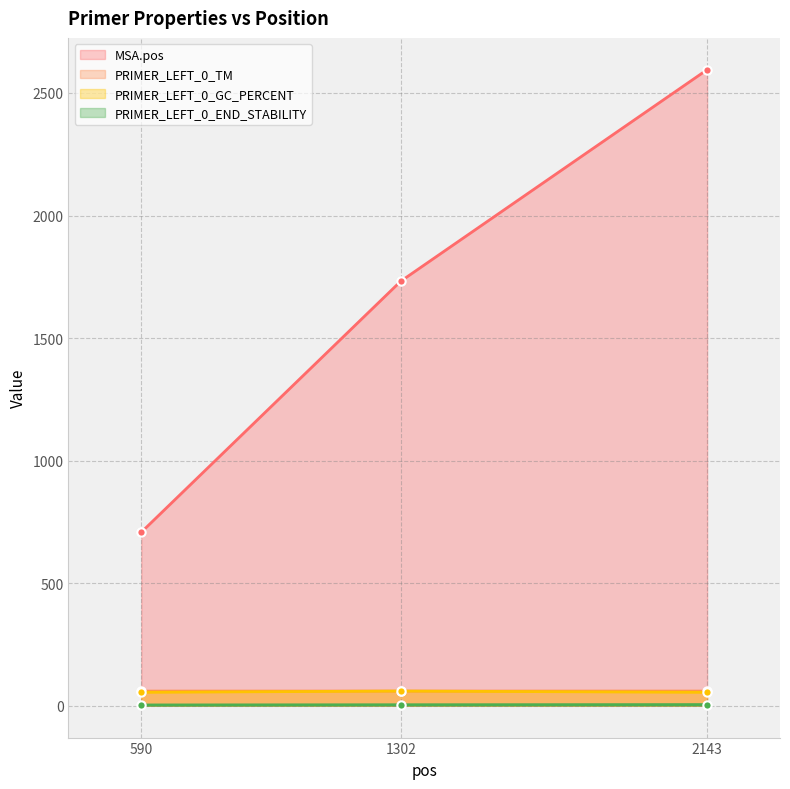

Reading left to right, what are all the values shown in this chart?

MSA.pos: 590=708.0	1302=1732.0	2143=2595.0
PRIMER_LEFT_0_TM: 590=59.9	1302=60.0	2143=60.0
PRIMER_LEFT_0_GC_PERCENT: 590=55.0	1302=60.0	2143=55.0
PRIMER_LEFT_0_END_STABILITY: 590=3.4	1302=4.2	2143=4.9